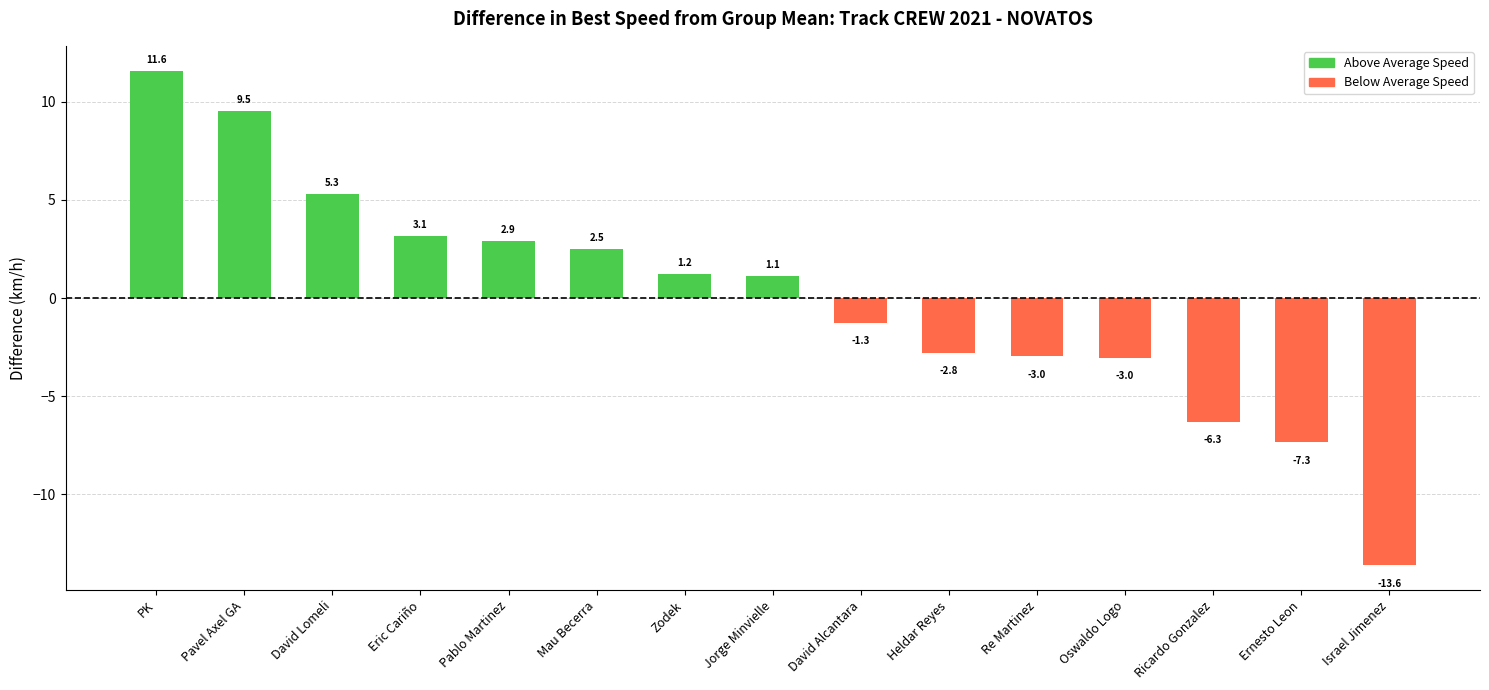

Reading left to right, what are all the values shown in this chart?

11.6	9.5	5.3	3.1	2.9	2.5	1.2	1.1	-1.3	-2.8	-3.0	-3.0	-6.3	-7.3	-13.6